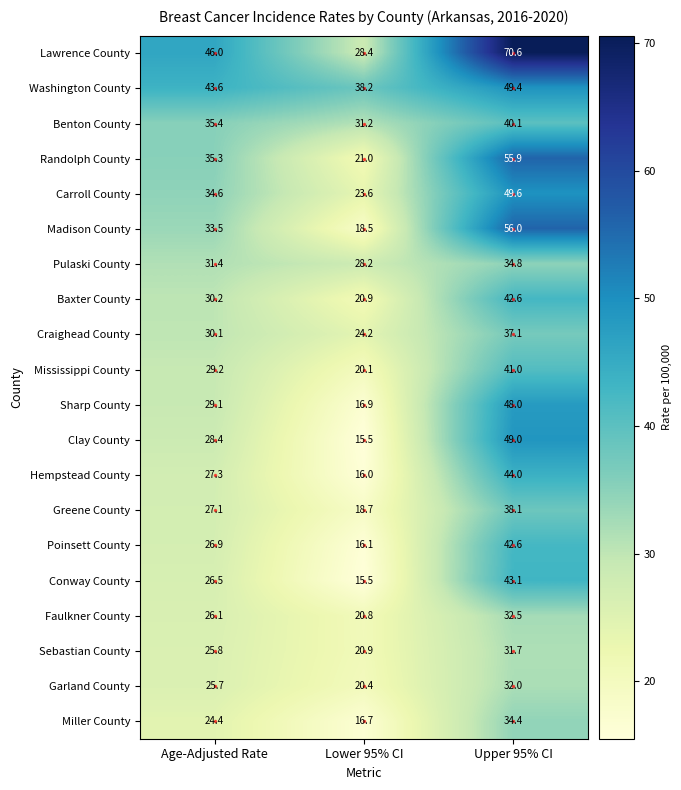

At which category is the sum across all series the highest?

Upper 95% CI